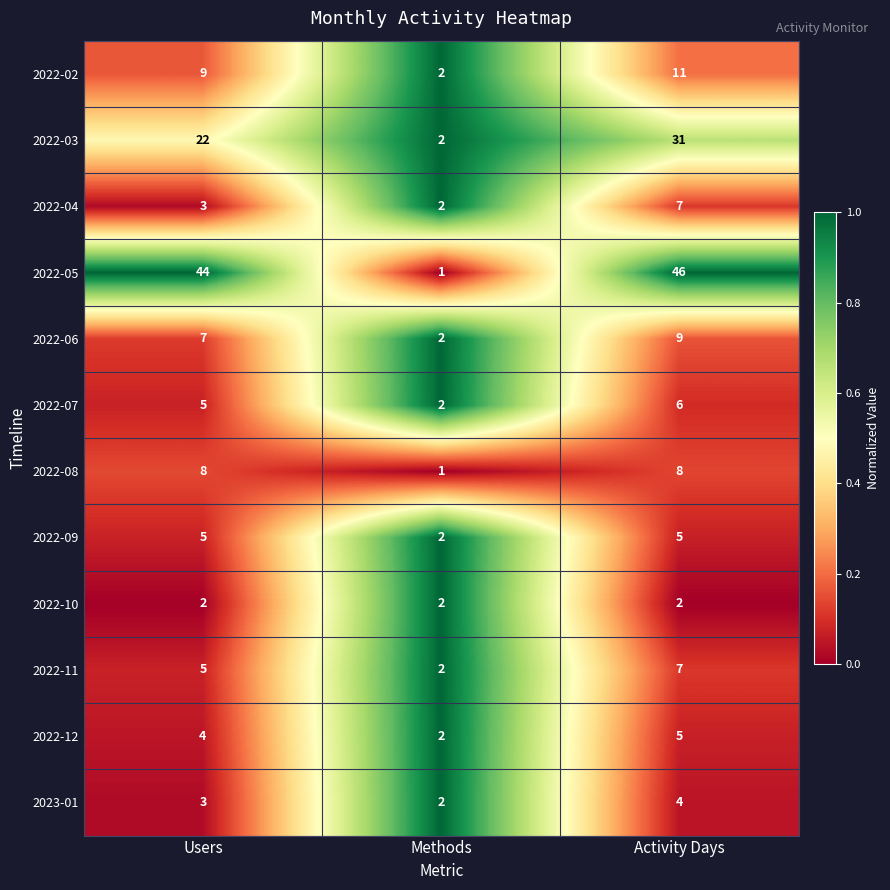

How many 2022-04 values are between 2 and 7?

3